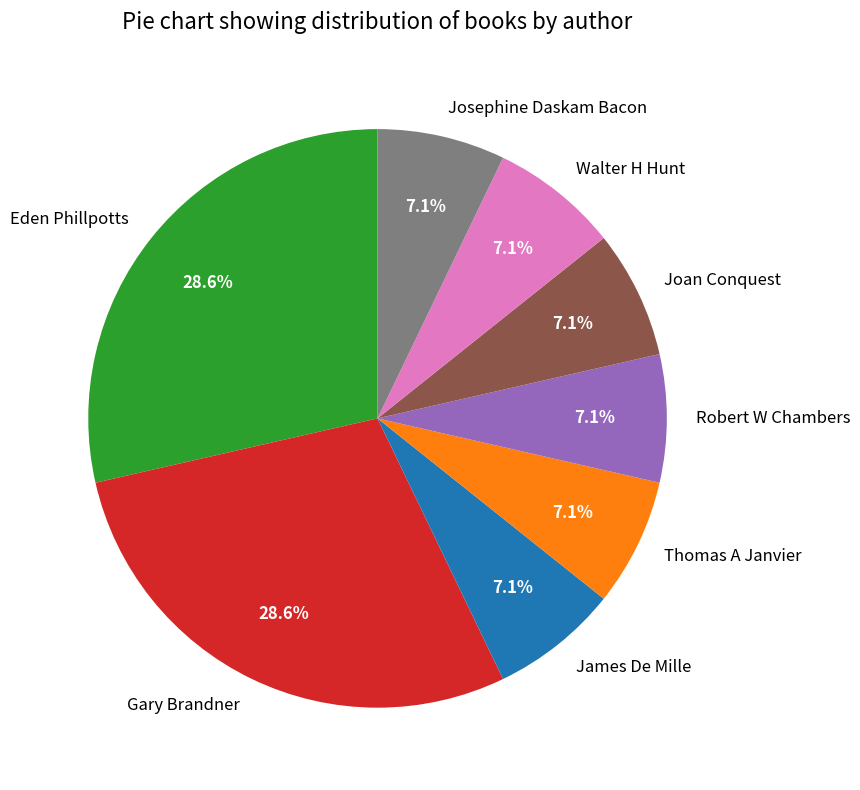

Does Gary Brandner account for over 50% of the chart?

No